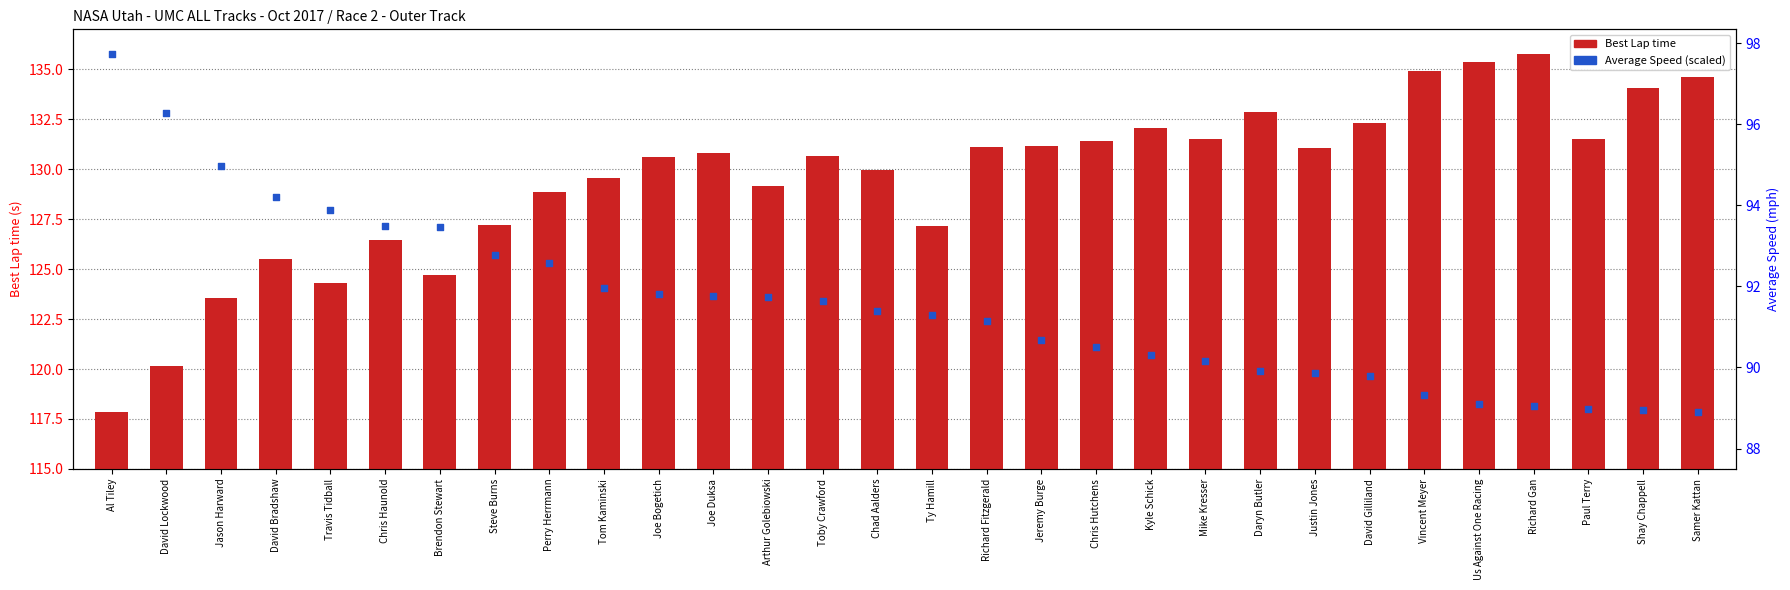

Which series has the largest total across all categories?

Best Lap time